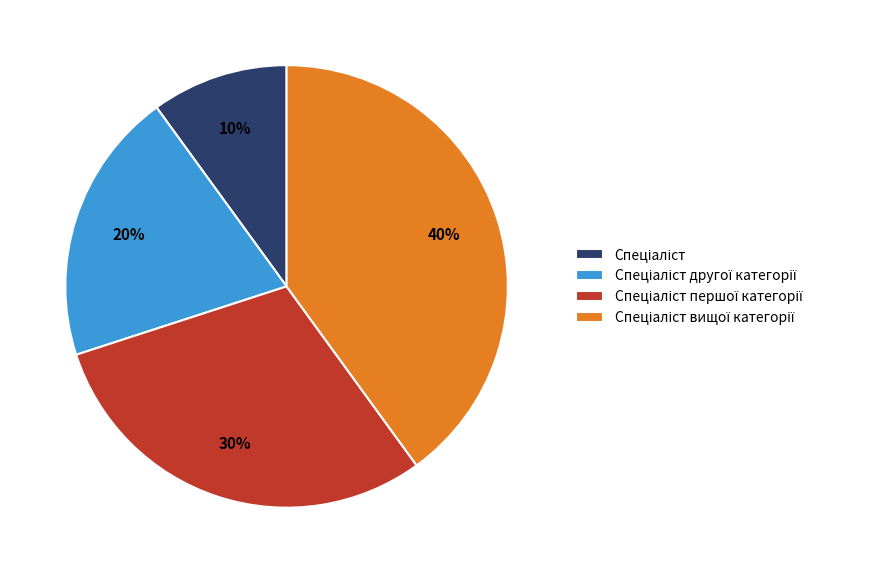

Is there a majority slice in this chart?

No